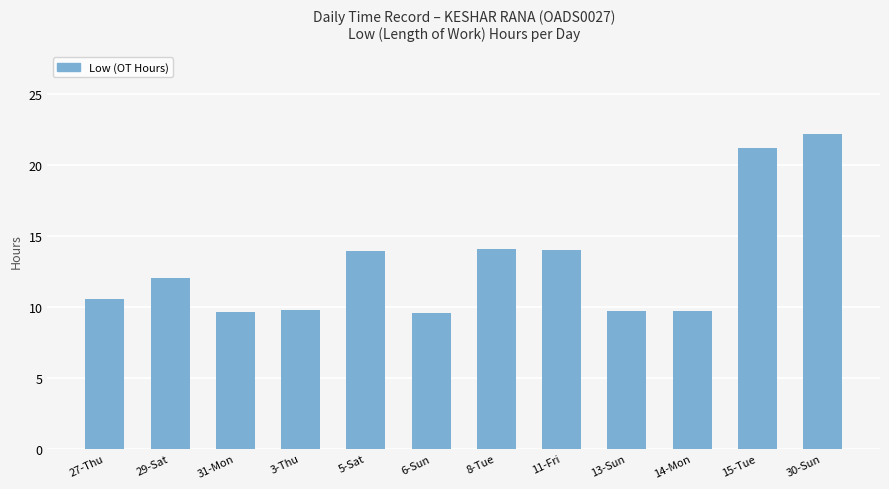

Between 11-Fri and 30-Sun, which is larger?

30-Sun